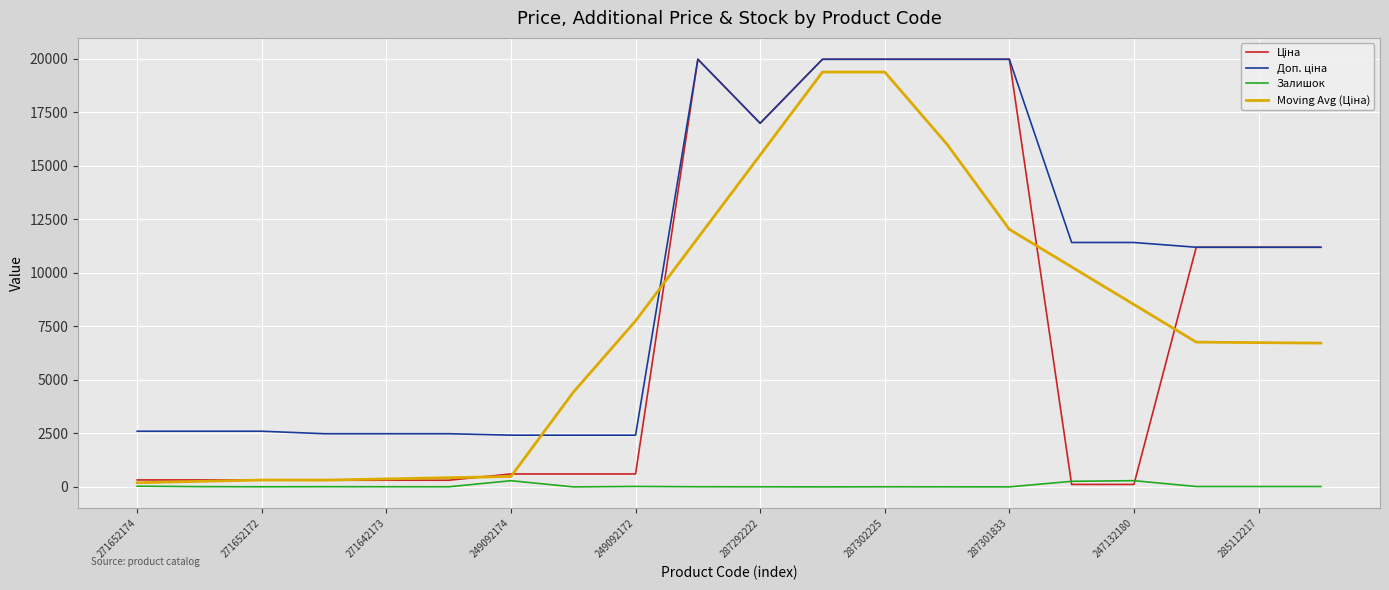

What is the greatest value displayed?

19964.2